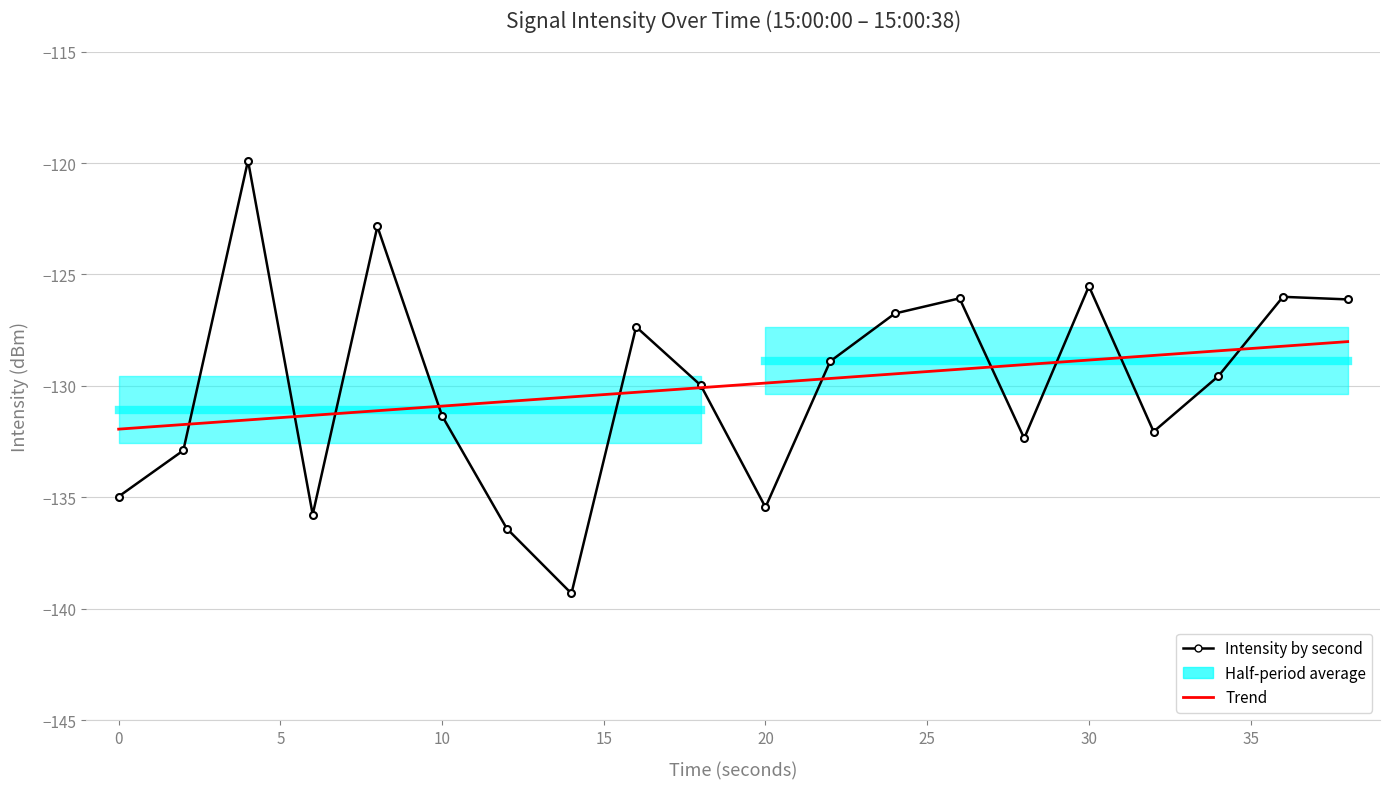

How many intersections are there between Trend and Intensity by second?

11